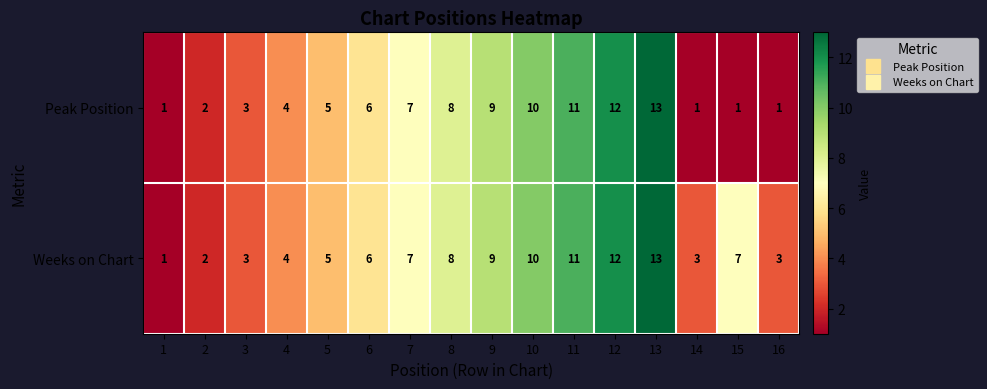

Rank the series by their average value, from highest to lowest.

Weeks on Chart, Peak Position